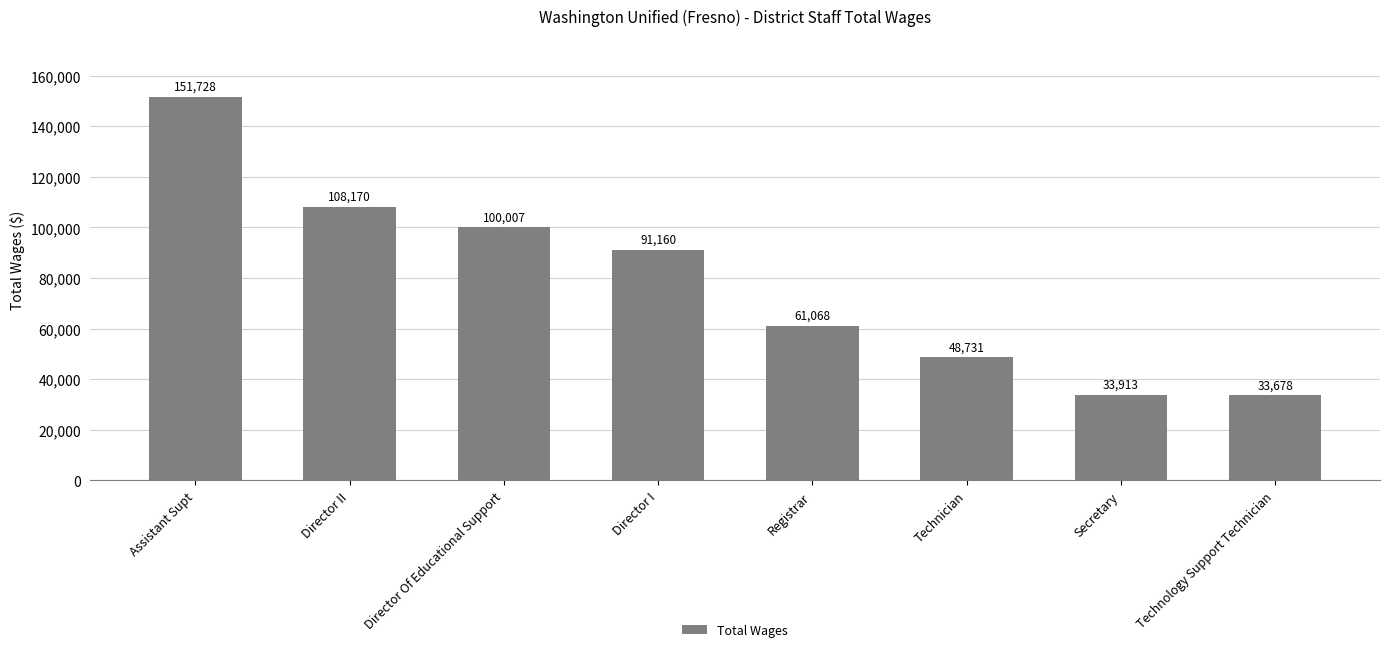

Does the chart contain any negative values?

No